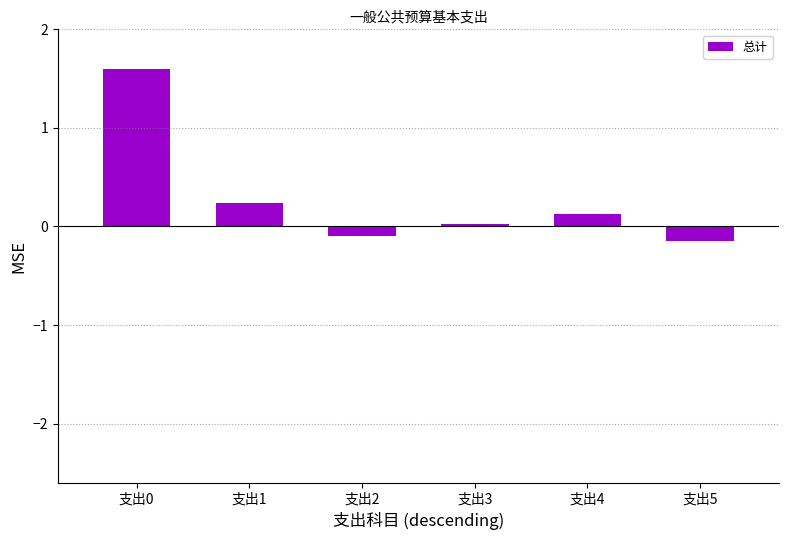

What is the maximum value shown in the chart?

1.6